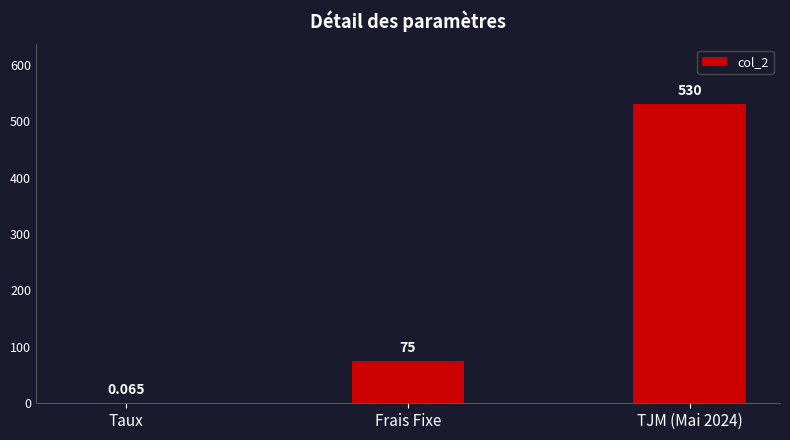

How many categories are shown in the chart?

3